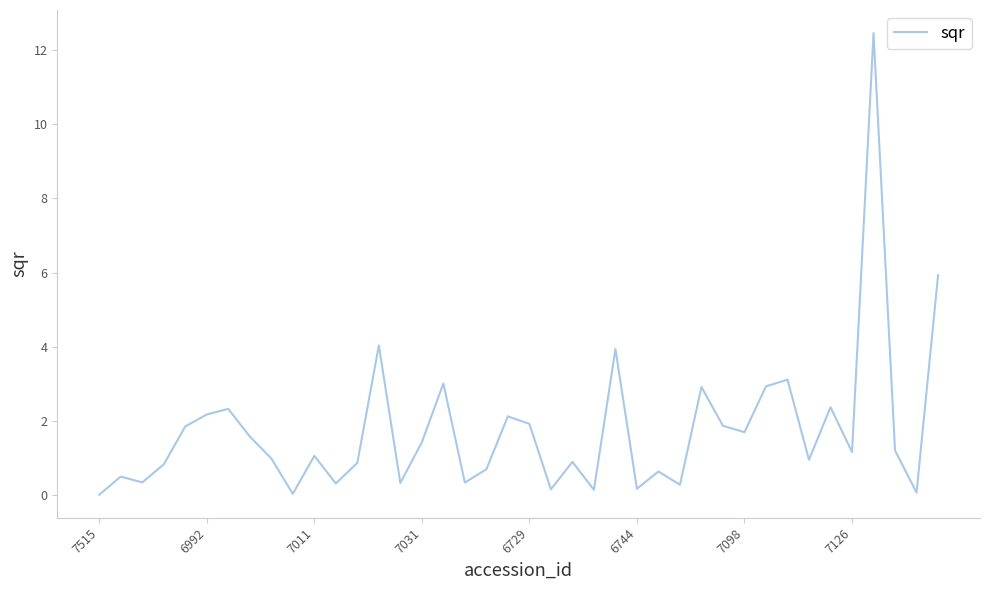

What is the difference between the maximum and minimum values?

12.4